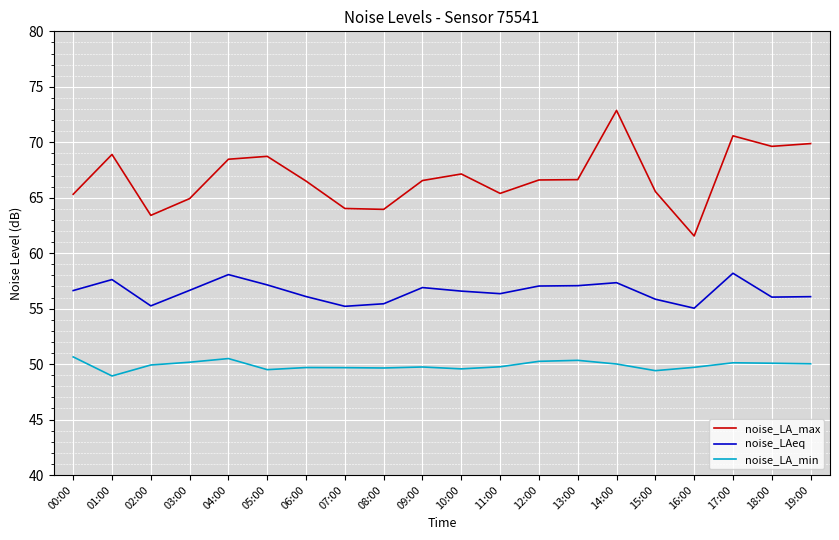

Which category has the highest value in the noise_LA_max series?

14:00